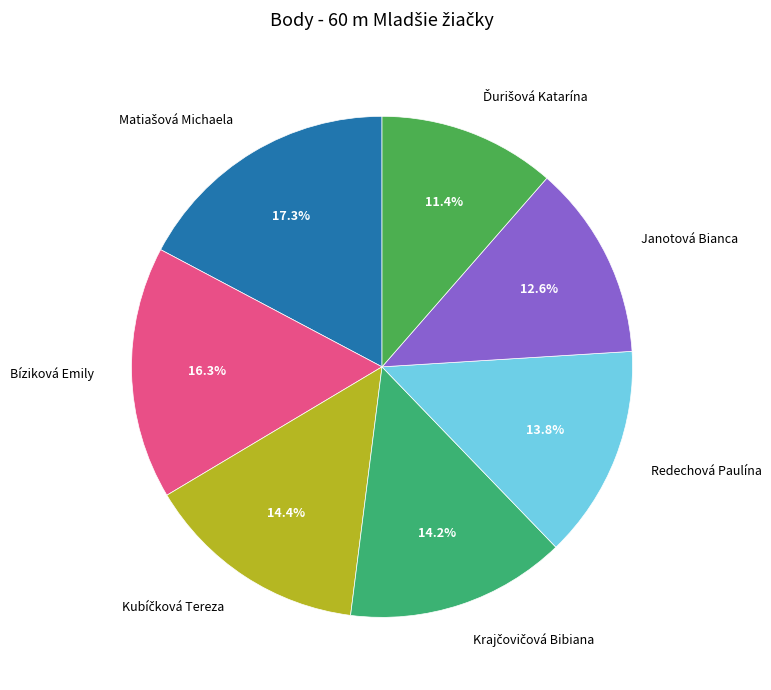

Does Janotová Bianca represent more than half of the total?

No